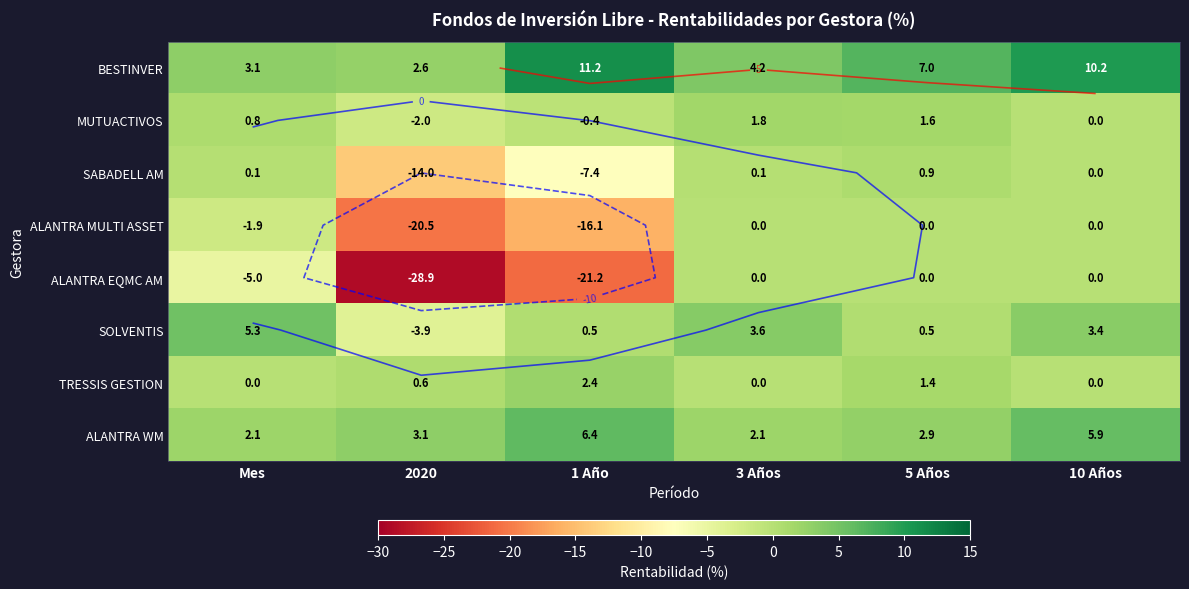

Read the ALANTRA WM value at 2020.

3.1